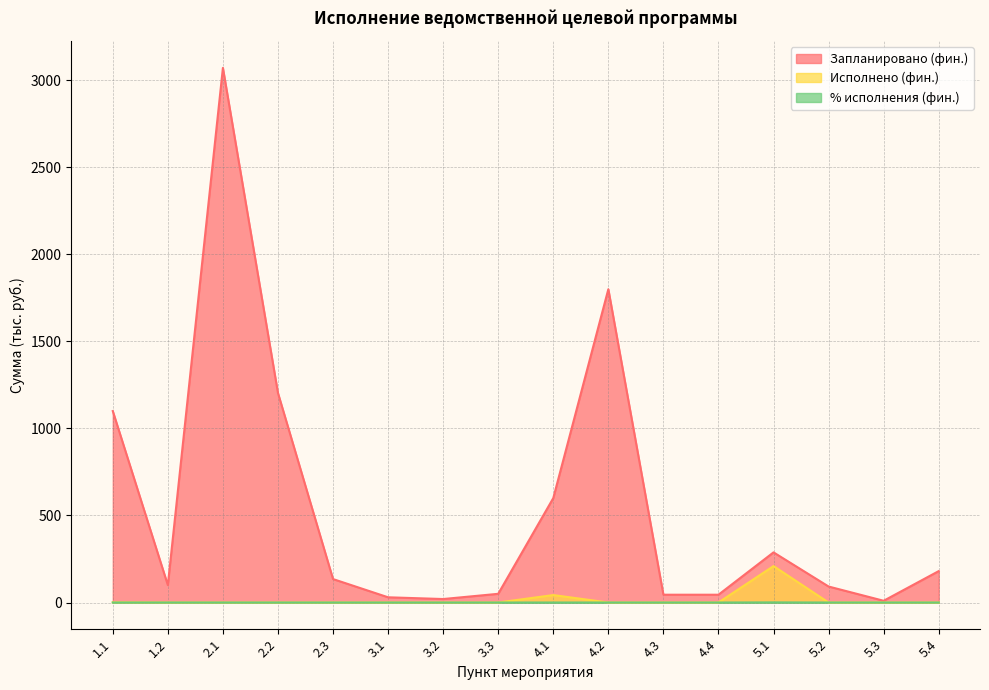

What is the sum of all Исполнено (фин.) values?

253.5